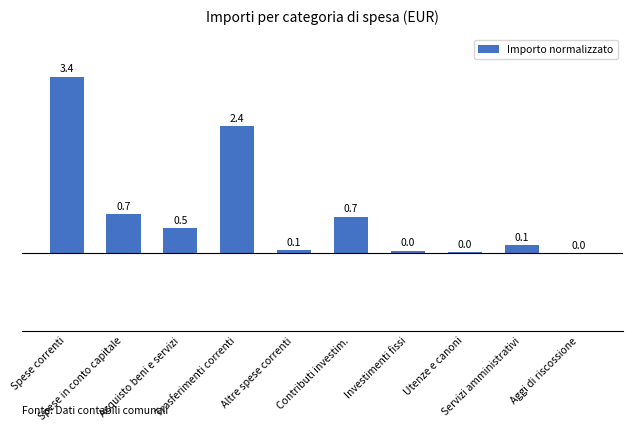

What is the maximum value shown in the chart?

3.4